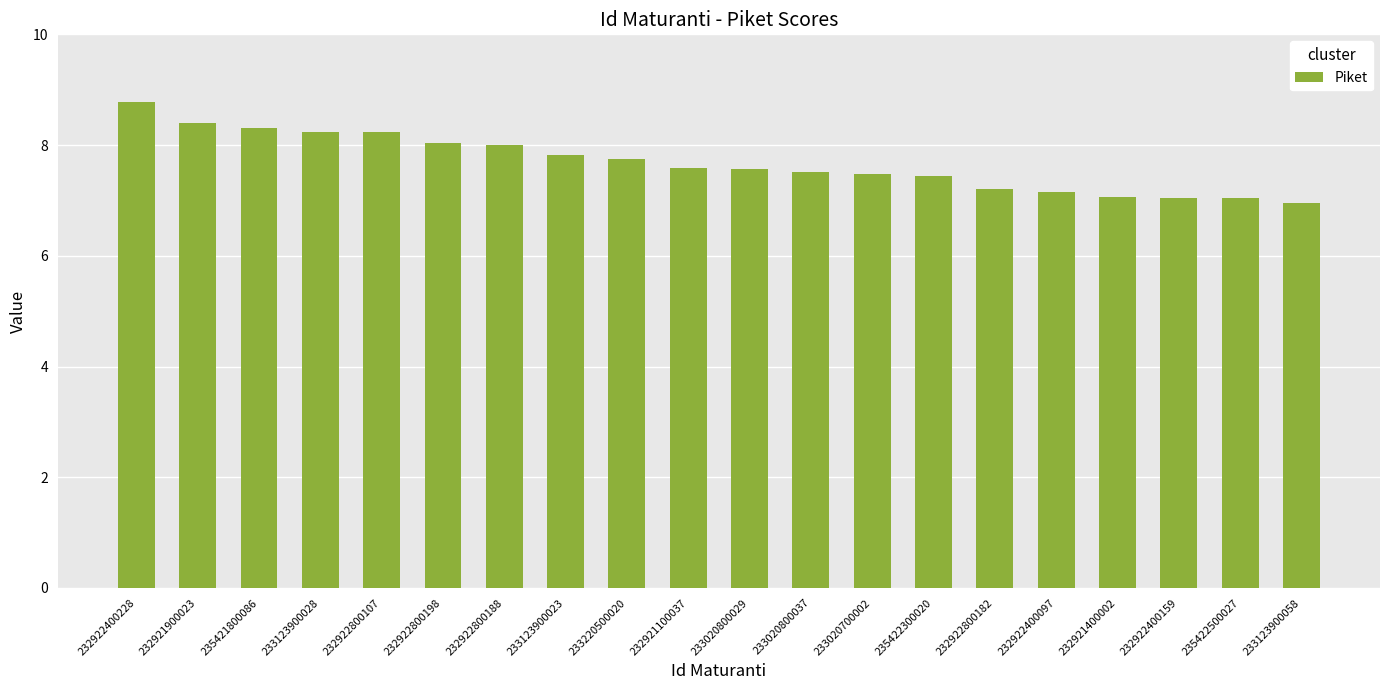

What is the difference between the second highest and minimum values?

1.4